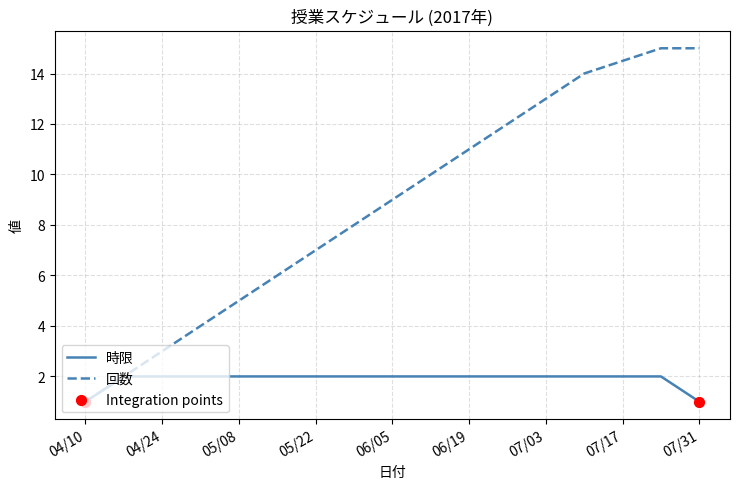

Which series has the largest total across all categories?

回数